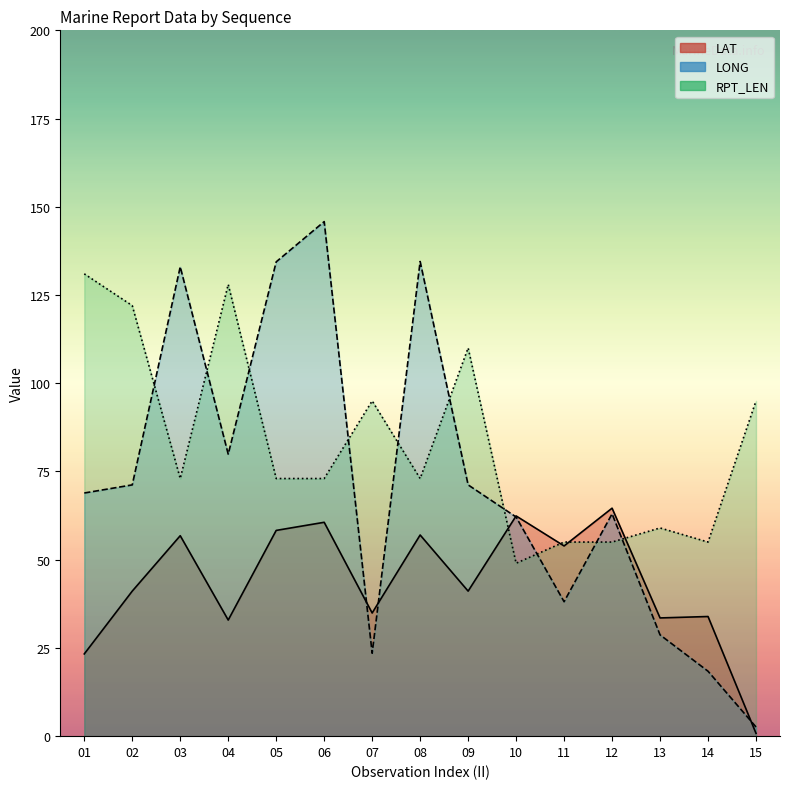

True or false: LAT has more than 1 points higher than both neighbors.

True